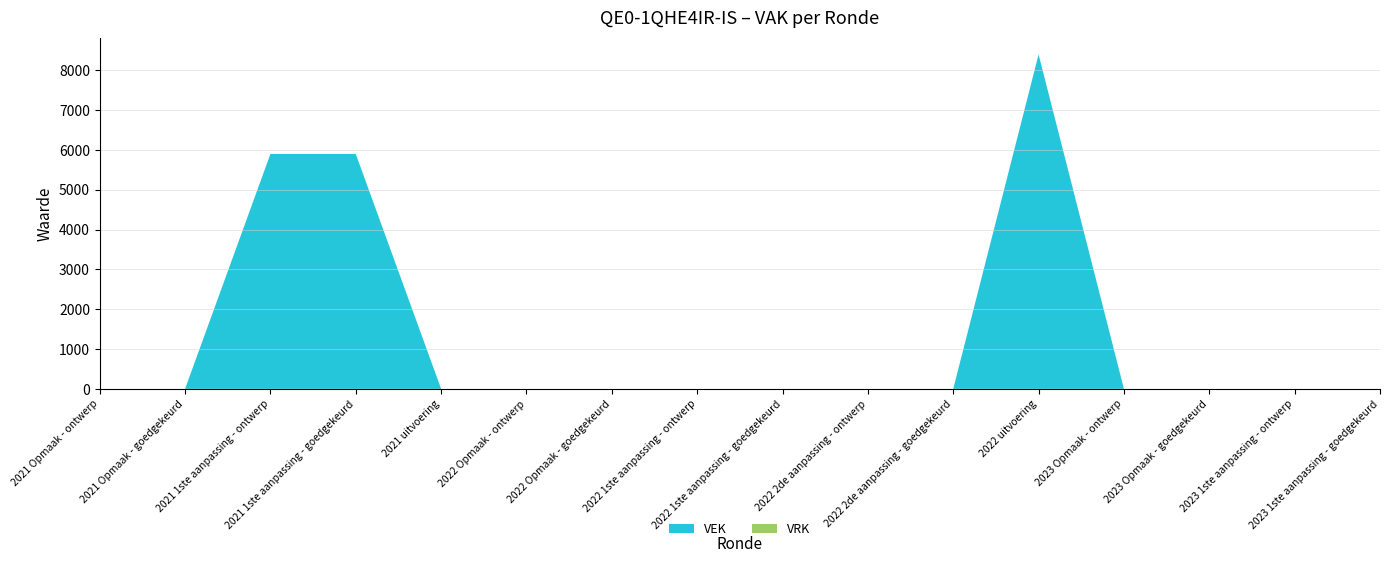

Reading right to left, what are all the values shown in this chart?

VEK: 2023 1ste aanpassing - goedgekeurd=0	2023 1ste aanpassing - ontwerp=0	2023 Opmaak - goedgekeurd=0	2023 Opmaak - ontwerp=0	2022 uitvoering=8400	2022 2de aanpassing - goedgekeurd=0	2022 2de aanpassing - ontwerp=0	2022 1ste aanpassing - goedgekeurd=0	2022 1ste aanpassing - ontwerp=0	2022 Opmaak - goedgekeurd=0	2022 Opmaak - ontwerp=0	2021 uitvoering=0	2021 1ste aanpassing - goedgekeurd=5900	2021 1ste aanpassing - ontwerp=5900	2021 Opmaak - goedgekeurd=0	2021 Opmaak - ontwerp=0
VRK: 2023 1ste aanpassing - goedgekeurd=0	2023 1ste aanpassing - ontwerp=0	2023 Opmaak - goedgekeurd=0	2023 Opmaak - ontwerp=0	2022 uitvoering=0	2022 2de aanpassing - goedgekeurd=0	2022 2de aanpassing - ontwerp=0	2022 1ste aanpassing - goedgekeurd=0	2022 1ste aanpassing - ontwerp=0	2022 Opmaak - goedgekeurd=0	2022 Opmaak - ontwerp=0	2021 uitvoering=0	2021 1ste aanpassing - goedgekeurd=0	2021 1ste aanpassing - ontwerp=0	2021 Opmaak - goedgekeurd=0	2021 Opmaak - ontwerp=0